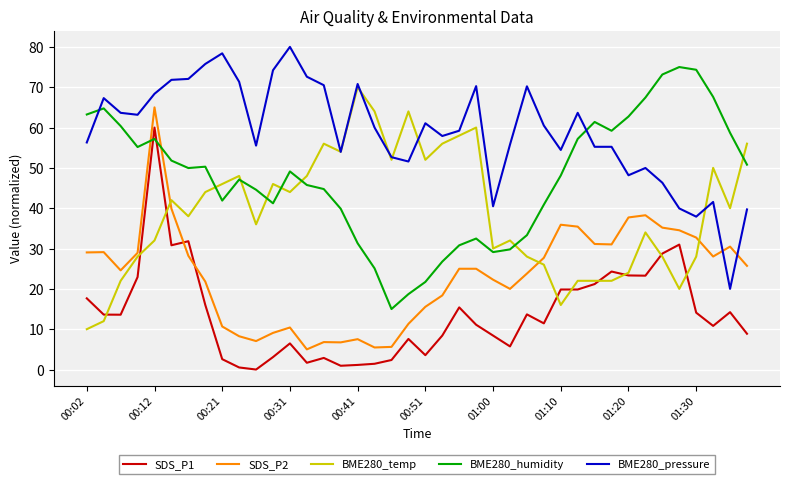

List the series in order of their peak value, highest first.

BME280_pressure, BME280_humidity, BME280_temp, SDS_P2, SDS_P1